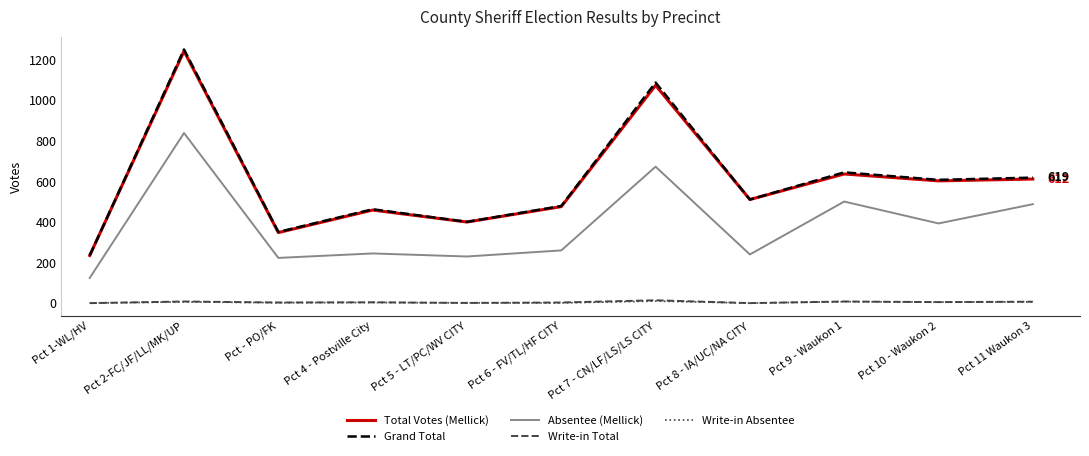

Which series changed the most between Pct 1-WL/HV and Pct 4 - Postville City?

Grand Total